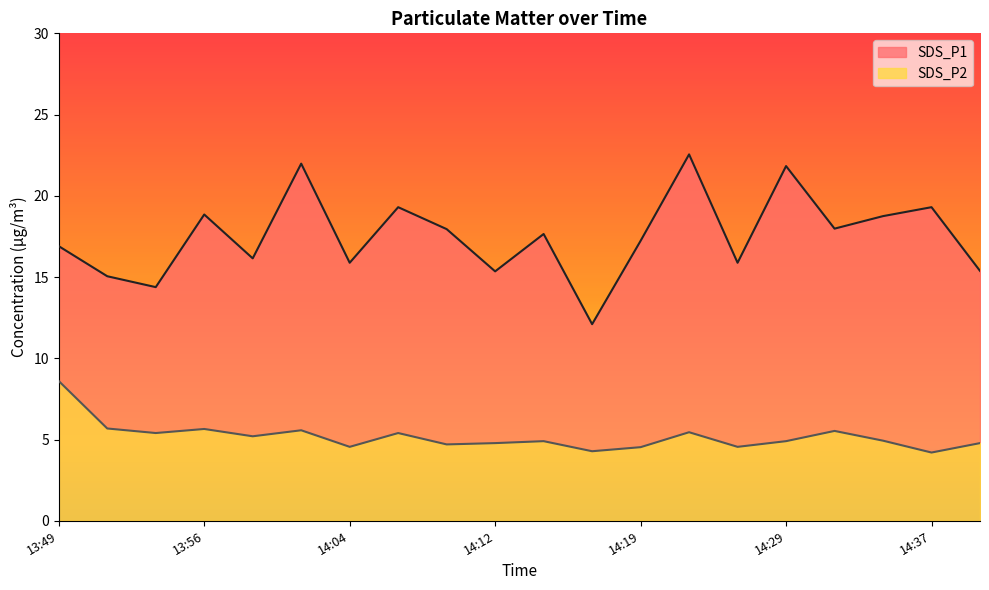

True or false: SDS_P1 and SDS_P2 intersect in this chart.

False